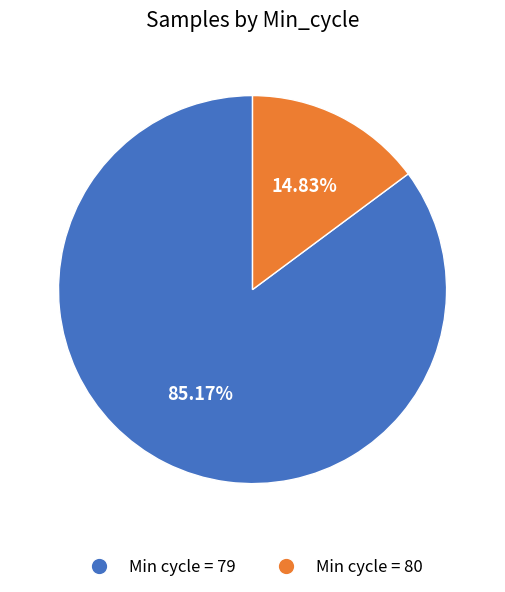

Is there any slice that represents more than half of the pie?

Yes